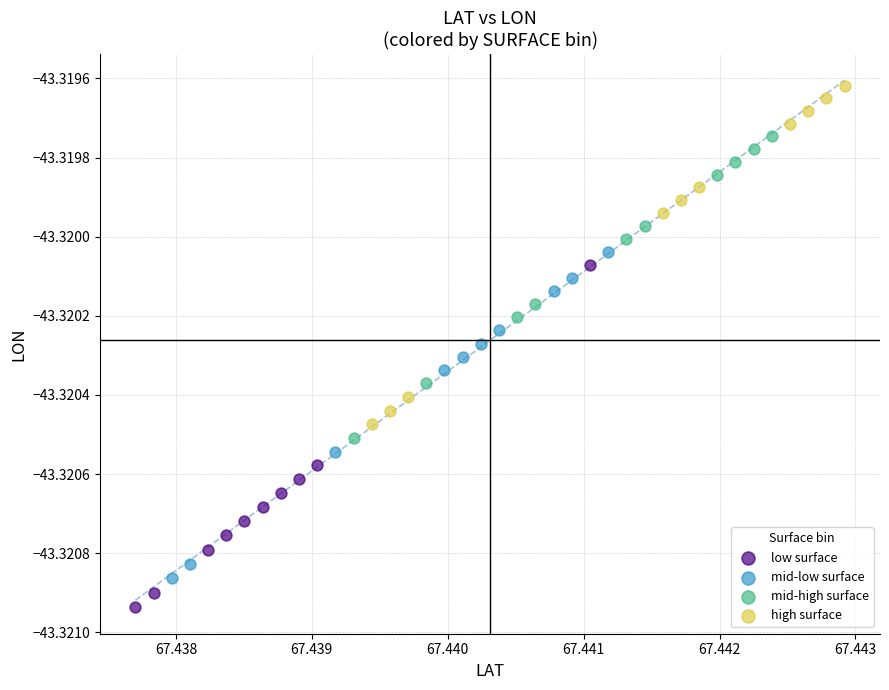

Which series contains the highest Y value?

high surface